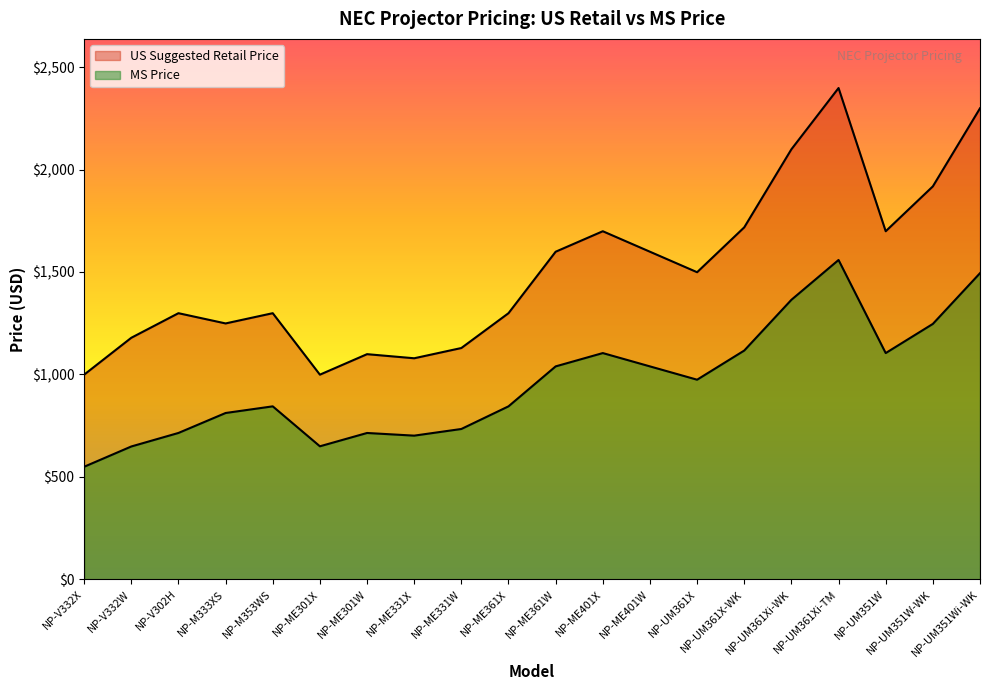

At which label does US Suggested Retail Price reach its minimum?

NP-V332X